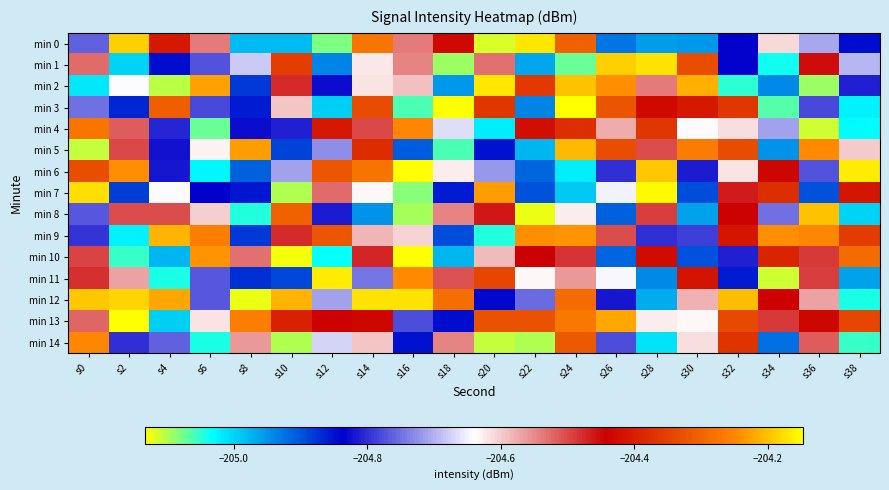

Which category has the highest value across all series?

s2